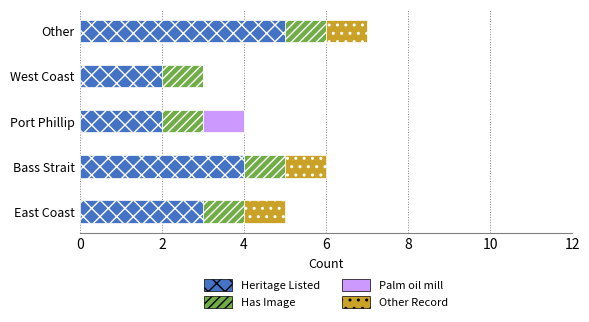

What is the sum of the Heritage Listed values at Other and Bass Strait?

9